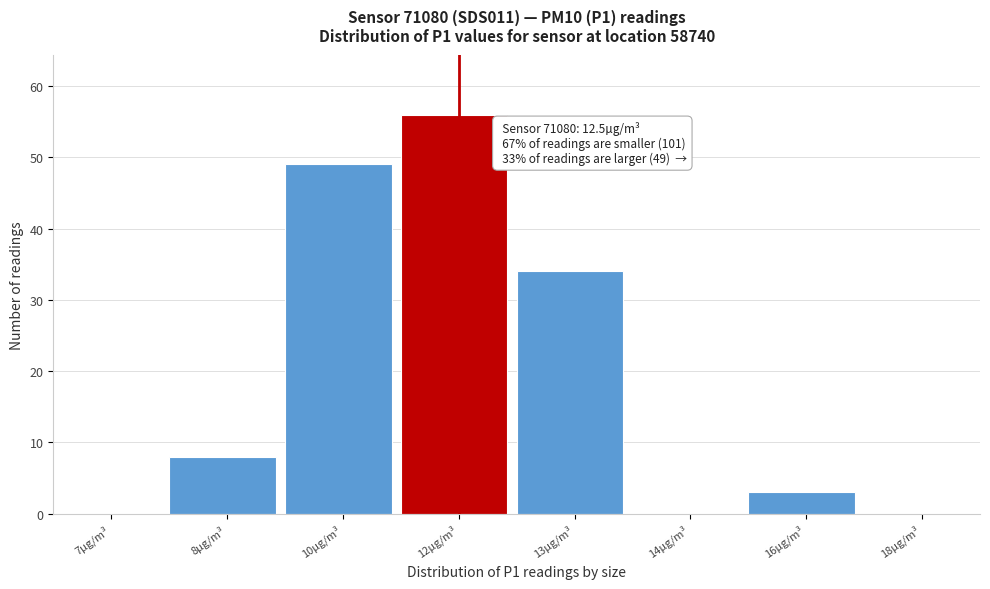

Reading right to left, extract all data points from this chart.

18µg/m³=0	16µg/m³=3	14µg/m³=0	13µg/m³=34	12µg/m³=56	10µg/m³=49	8µg/m³=8	7µg/m³=0